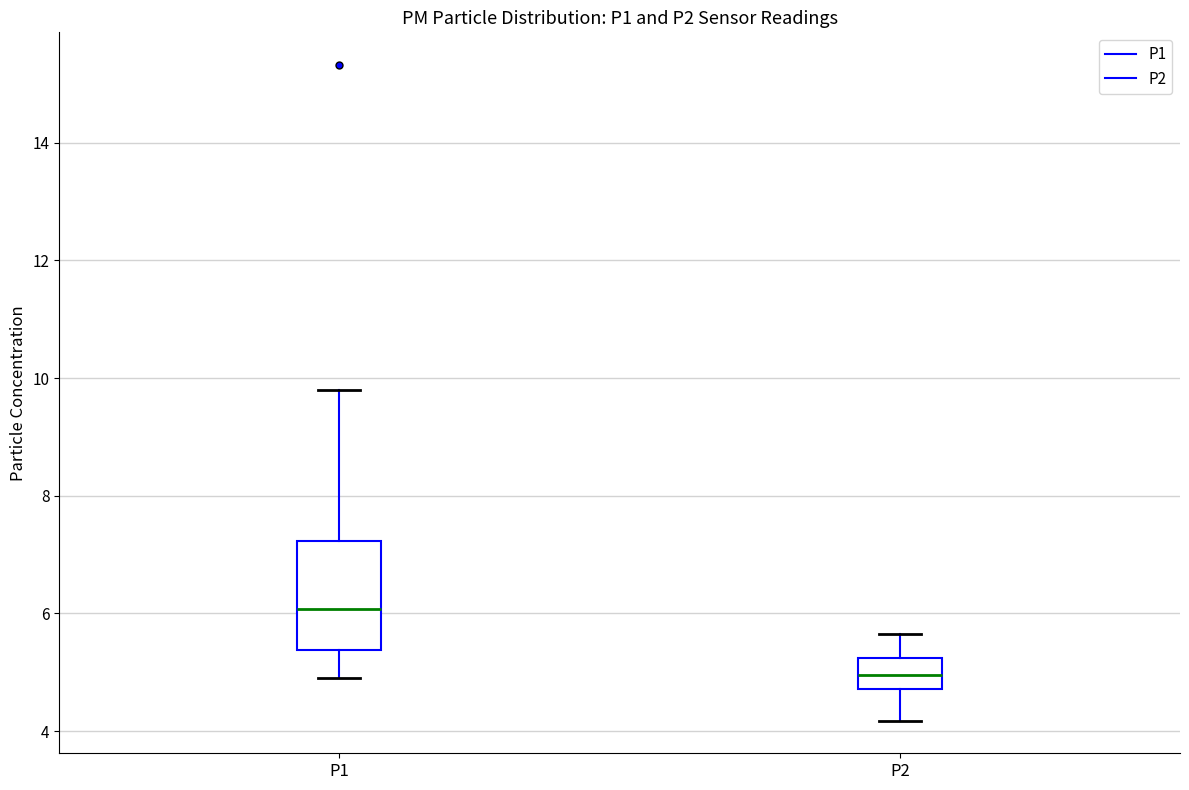

Reading left to right, read every box against the y-axis: the position of its median line, the range the box covers, and the ends of its whiskers. The values are not printed on the chart, so give them approximately, as read against the axis.

P1: median 6.0, box 5.4 to 7.2, whiskers 5.0 to 9.8
P2: median 5.0, box 4.8 to 5.2, whiskers 4.2 to 5.6